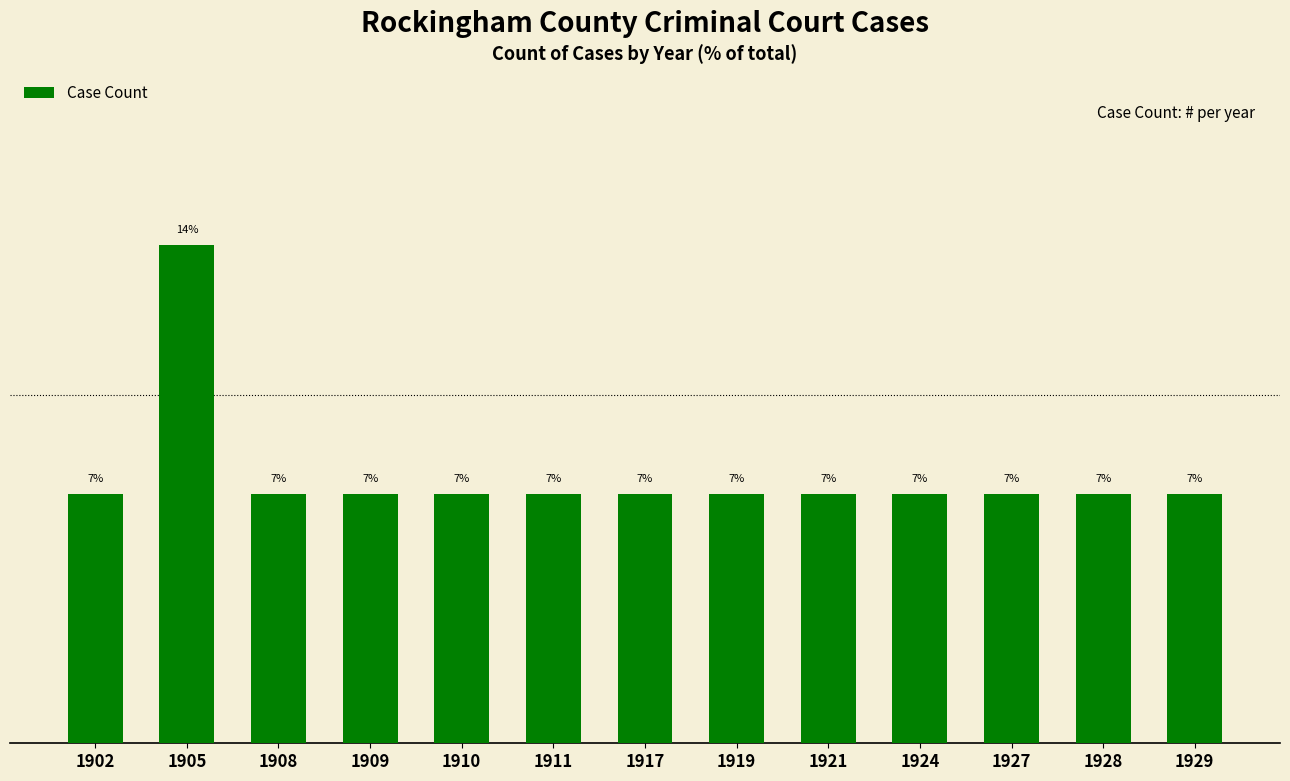

How many bars are there in total?

13